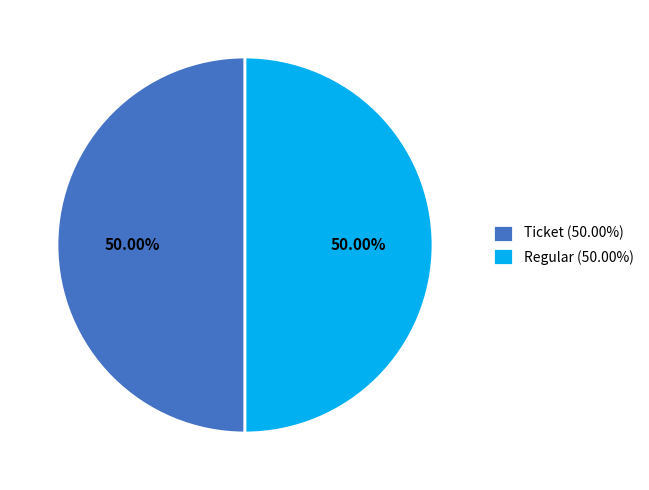

Approximately how many times larger is the value at Regular (50.00%) compared to Ticket (50.00%)?

1.0